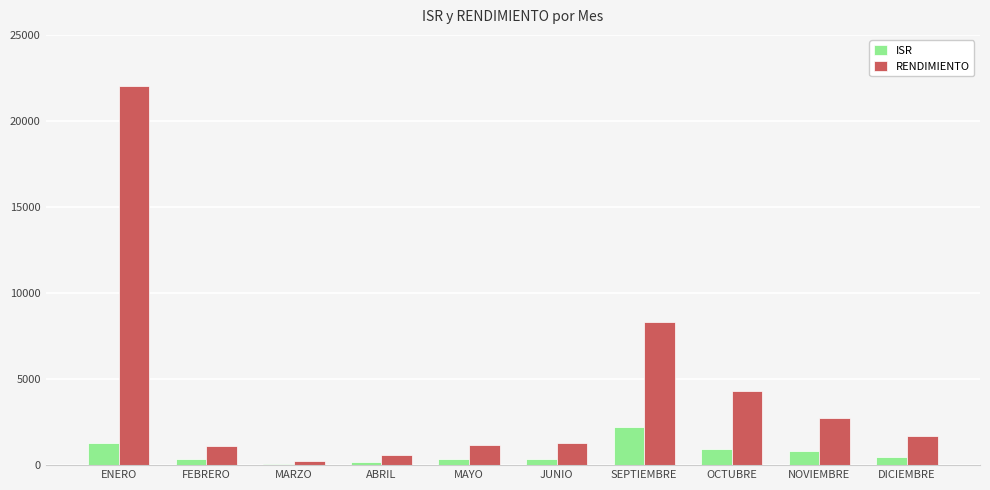

Which series changed the most between MAYO and OCTUBRE?

RENDIMIENTO